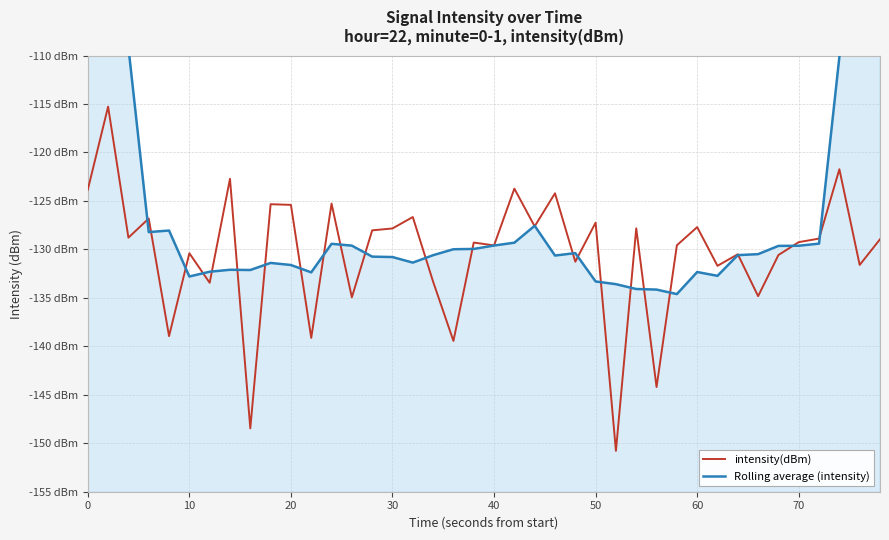

What is the difference between the second highest and second lowest values in the Rolling average (intensity) series?

61.1